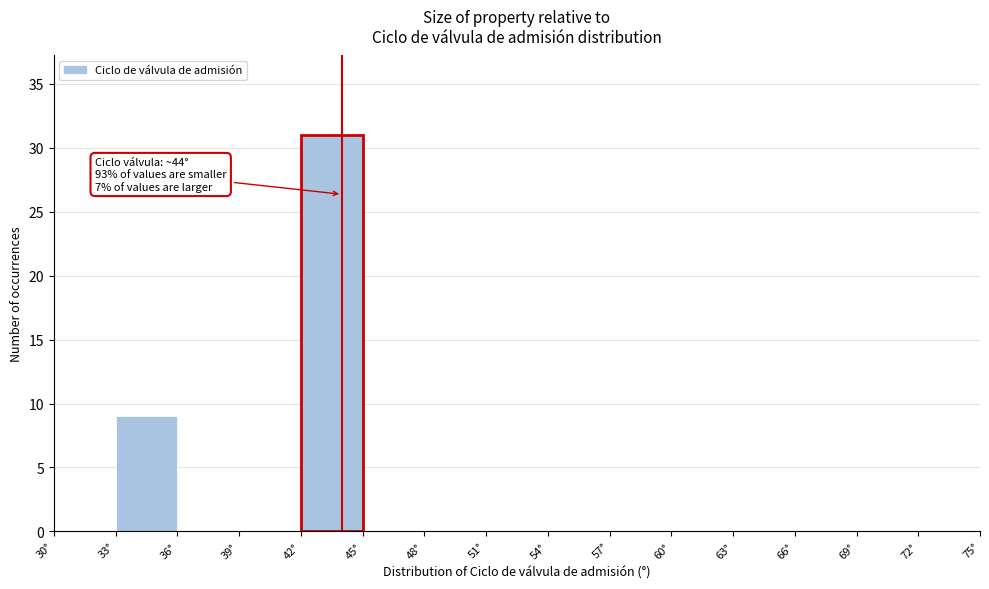

Over which range of the x-axis is the bar tallest?

42 to 45